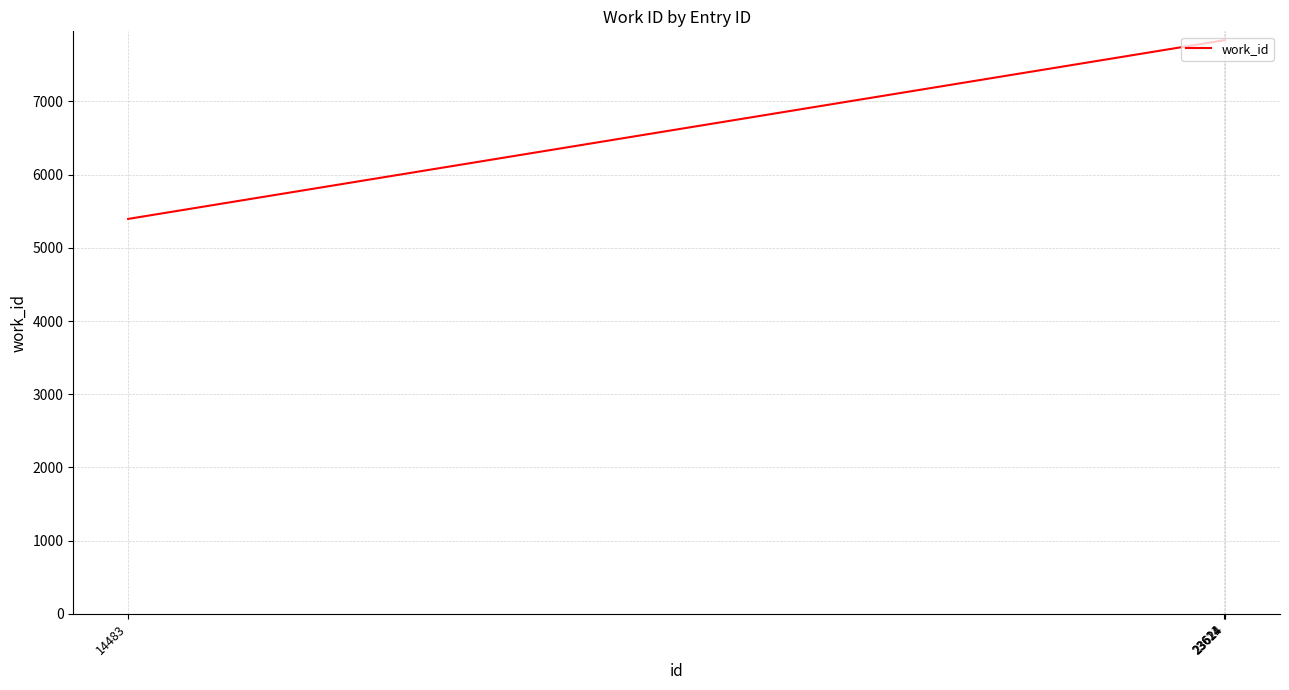

The chart shows a value of 7836 at 23621. True or false?

True